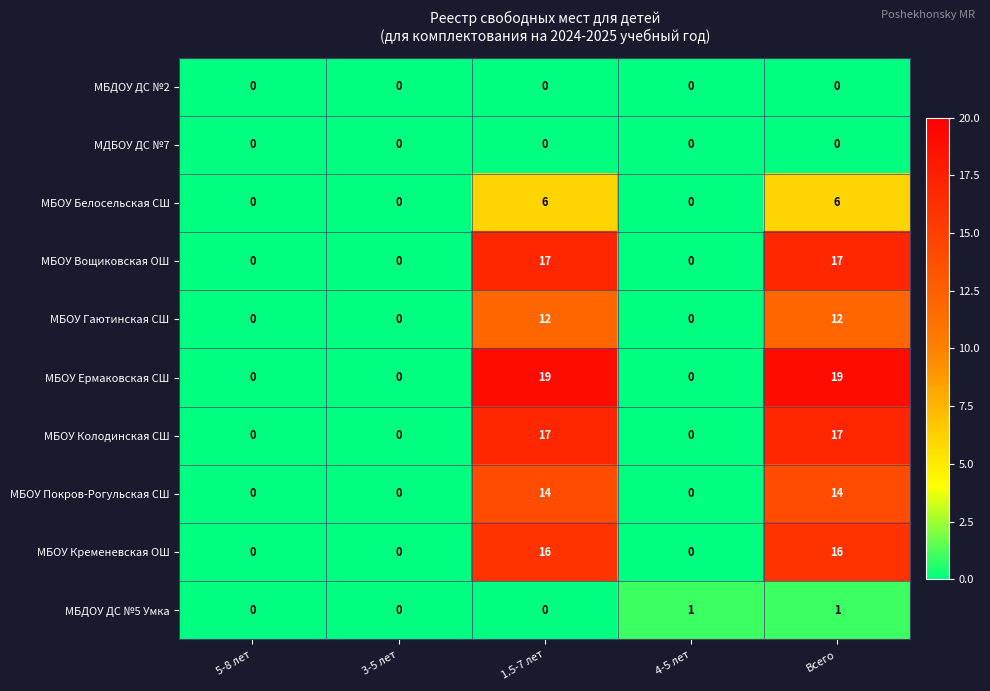

What is the difference between the highest and lowest values at 1.5-7 лет?

19